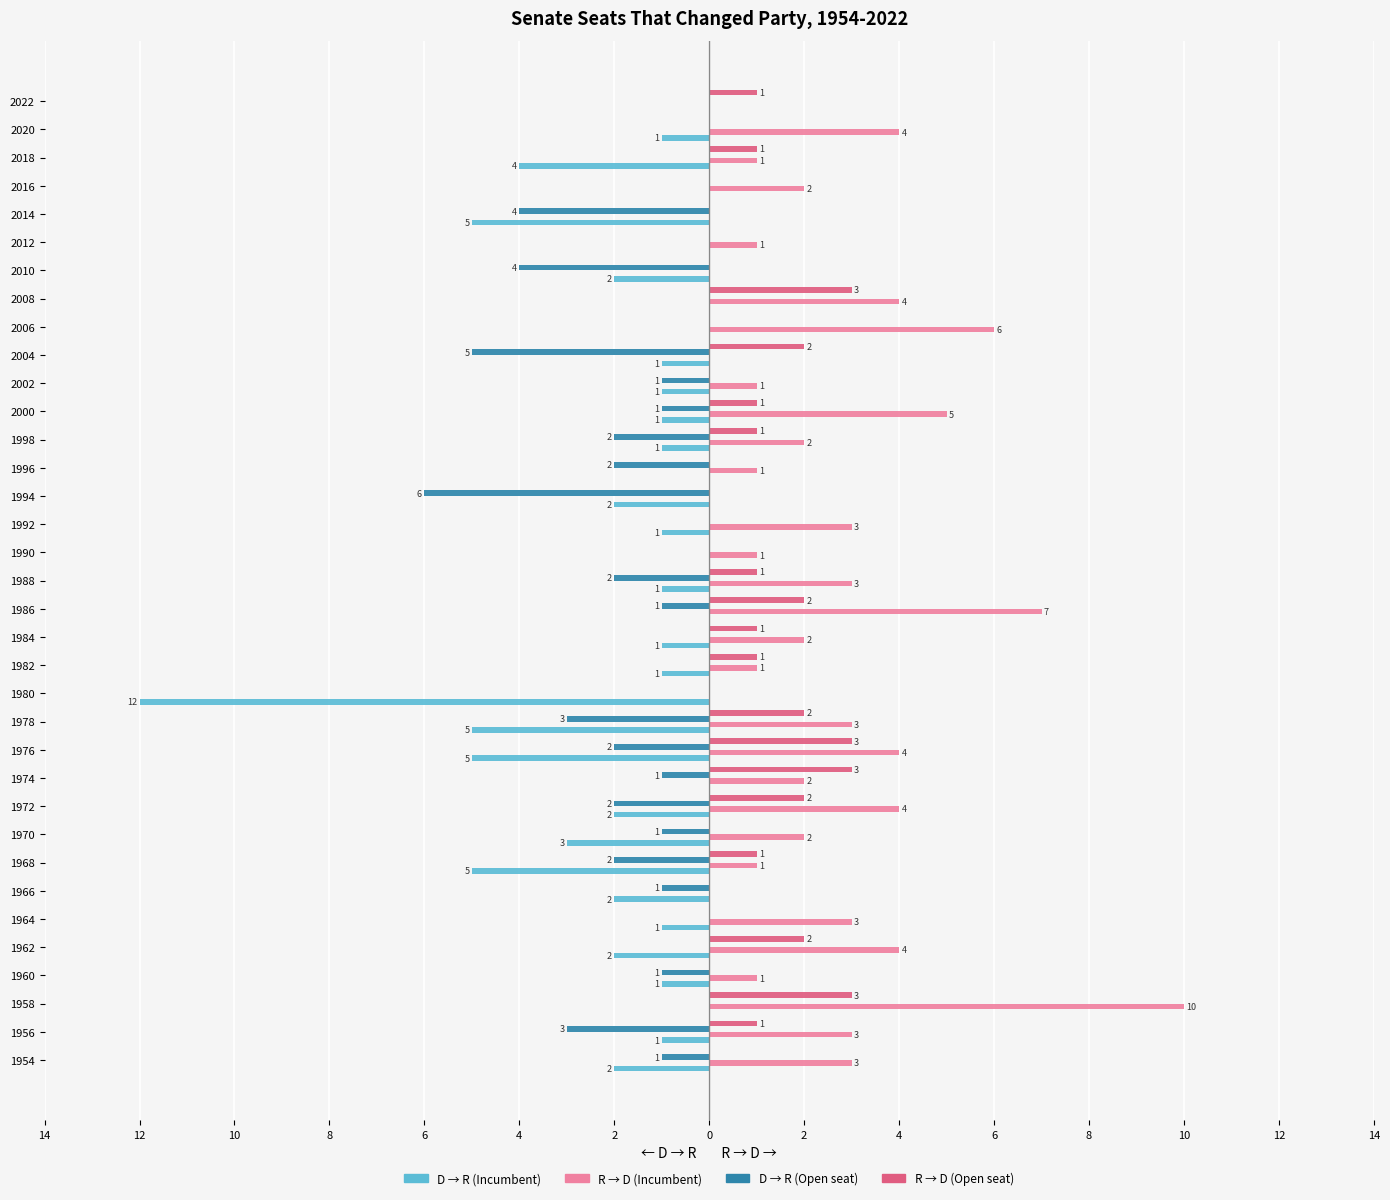

Reading left to right, transcribe all the data shown in this chart.

D → R (Incumbent): -2	-1	0	-1	-2	-1	-2	-5	-3	-2	0	-5	-5	-12	-1	-1	0	-1	0	-1	-2	0	-1	-1	-1	-1	0	0	-2	0	-5	0	-4	-1	0
R → D (Incumbent): 3	3	10	1	4	3	0	1	2	4	2	4	3	0	1	2	7	3	1	3	0	1	2	5	1	0	6	4	0	1	0	2	1	4	0
D → R (Open): -1	-3	0	-1	0	0	-1	-2	-1	-2	-1	-2	-3	0	0	0	-1	-2	0	0	-6	-2	-2	-1	-1	-5	0	0	-4	0	-4	0	0	0	0
R → D (Open): 0	1	3	0	2	0	0	1	0	2	3	3	2	0	1	1	2	1	0	0	0	0	1	1	0	2	0	3	0	0	0	0	1	0	1